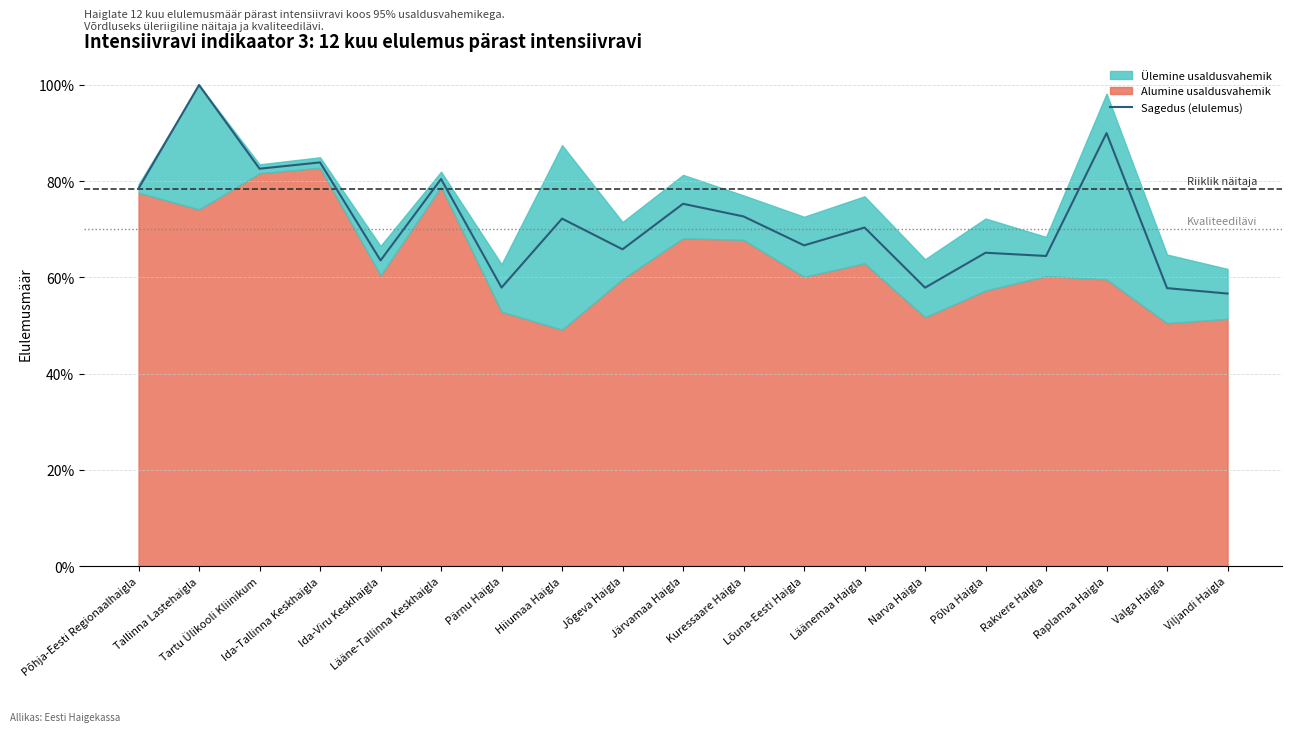

The value at Tallinna Lastehaigla is 0.4. True or false?

False